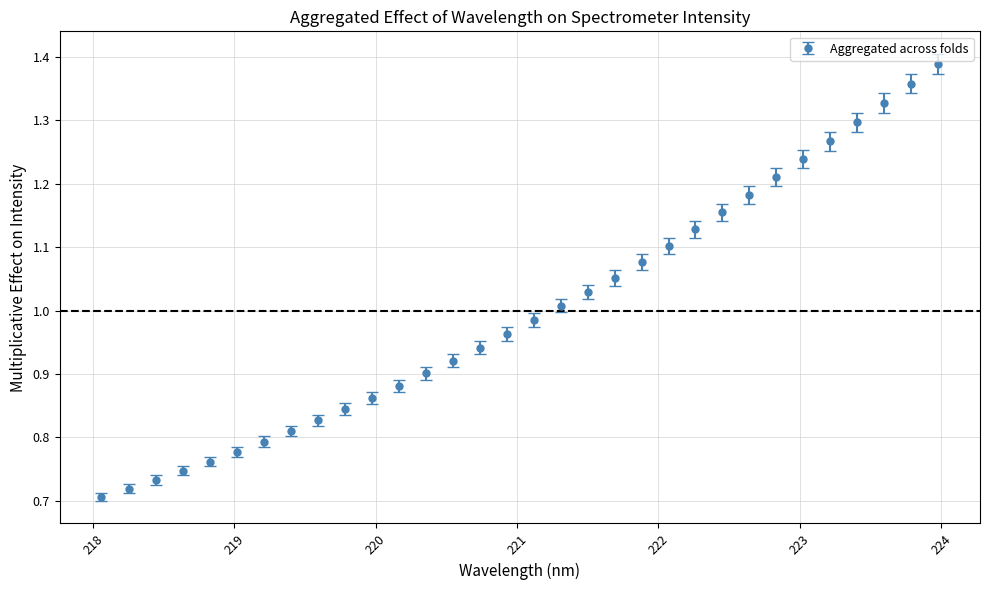

True or false: the data has more than 2 interior local peaks.

False